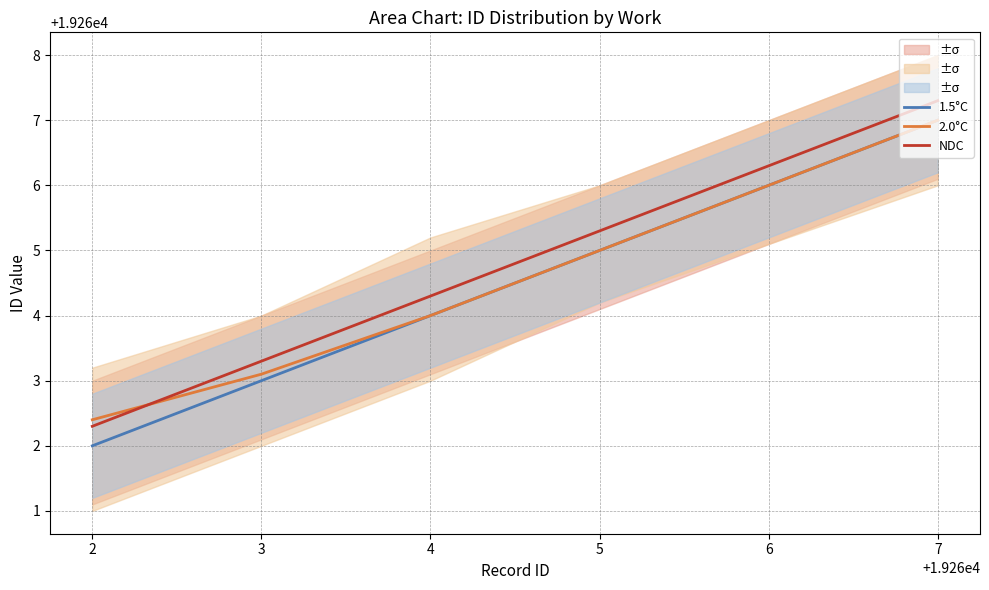

How many data points in NDC are above 19264?

3